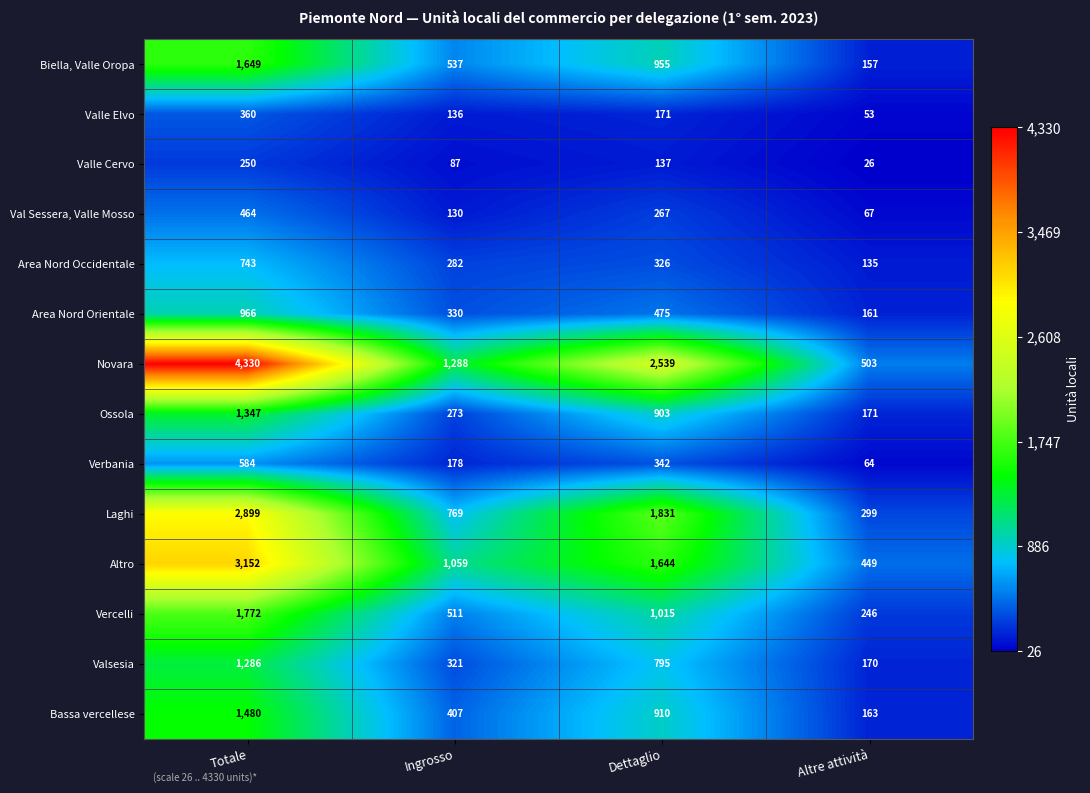

Which label corresponds to the smallest value in the chart?

Altre attività